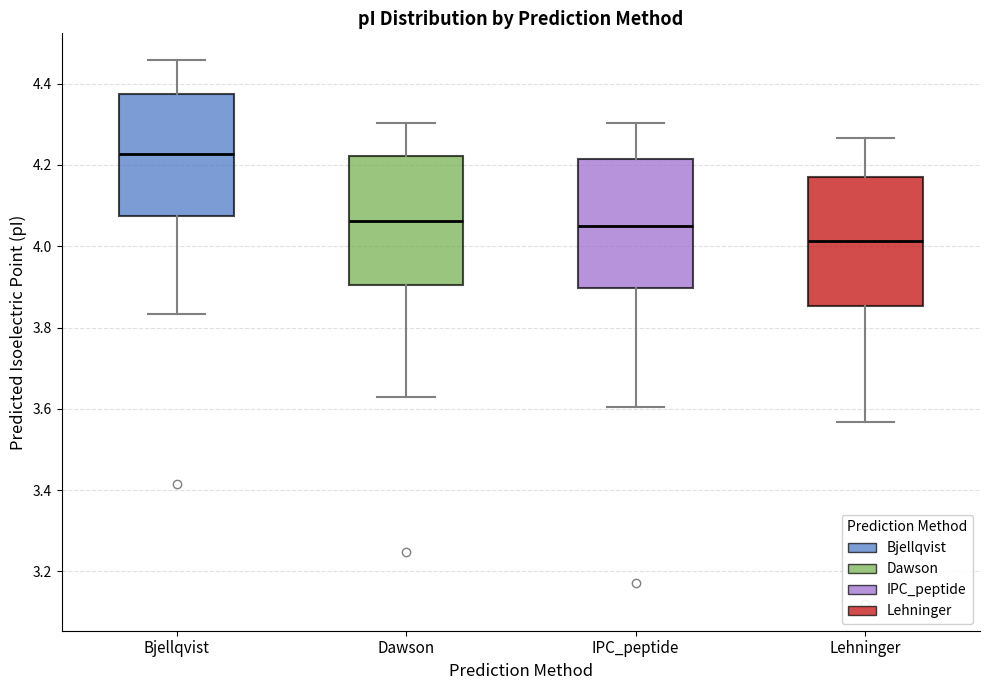

Which box's median line is the lowest?

Lehninger